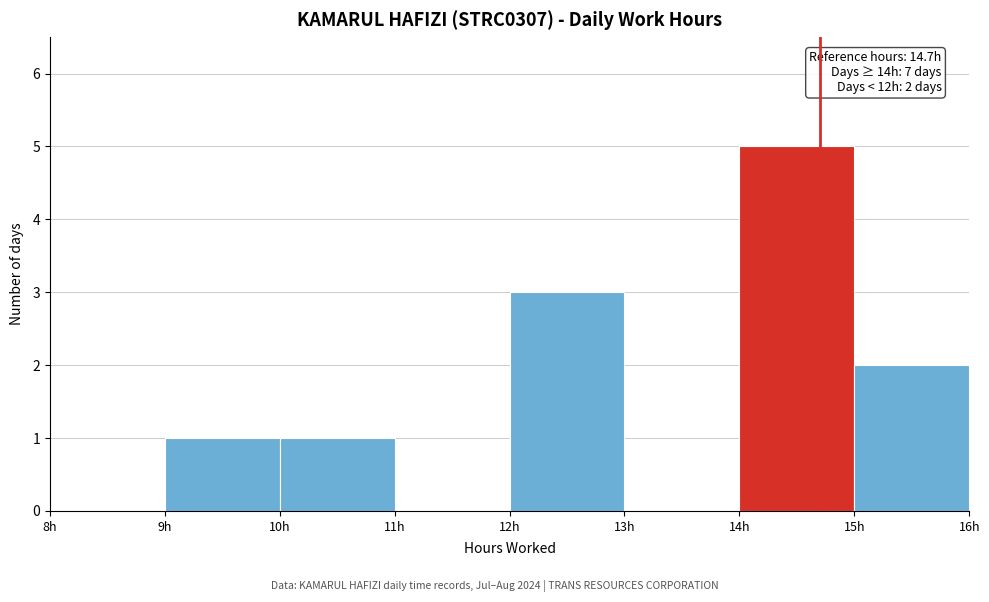

Over which range of the x-axis is the bar tallest?

14 to 15